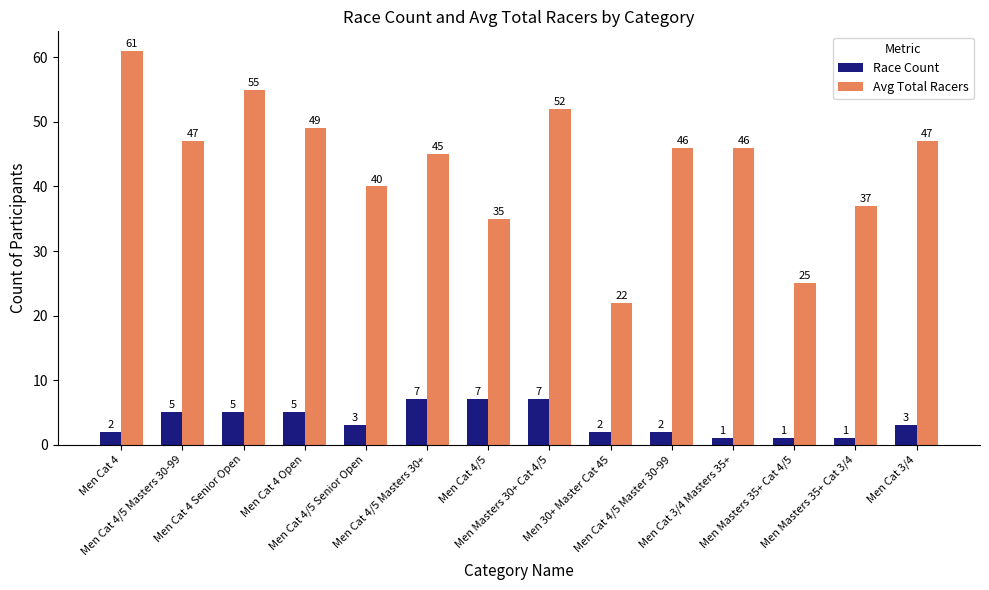

Reading left to right, transcribe all the data shown in this chart.

Race Count: 2	5	5	5	3	7	7	7	2	2	1	1	1	3
Avg Total Racers: 61	47	55	49	40	45	35	52	22	46	46	25	37	47